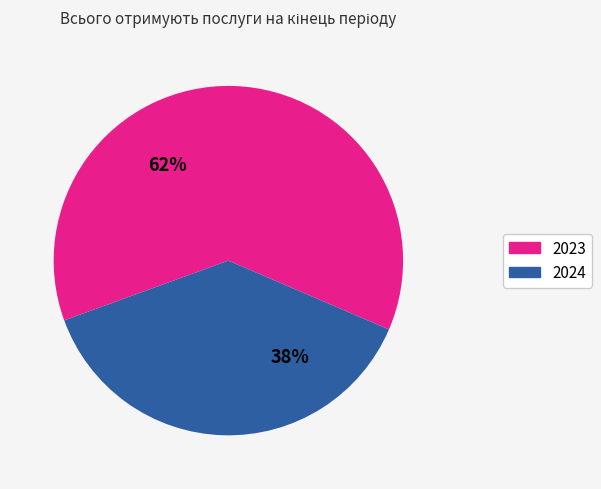

What is the smallest slice in the pie chart?

2024